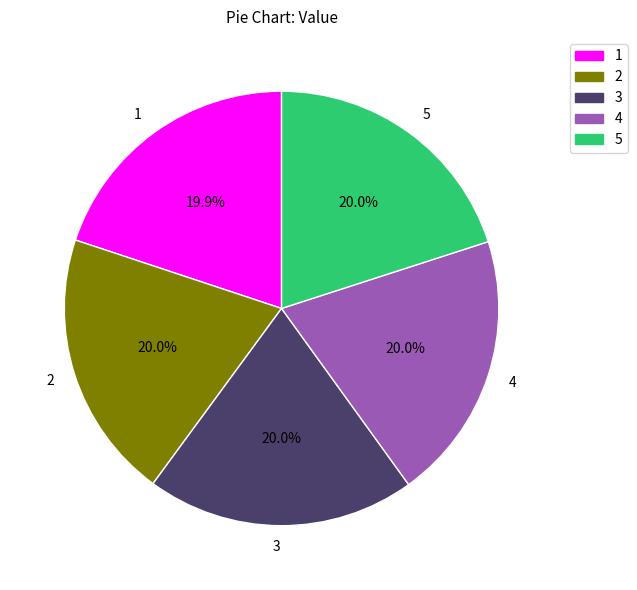

How many slices are in this pie chart?

5